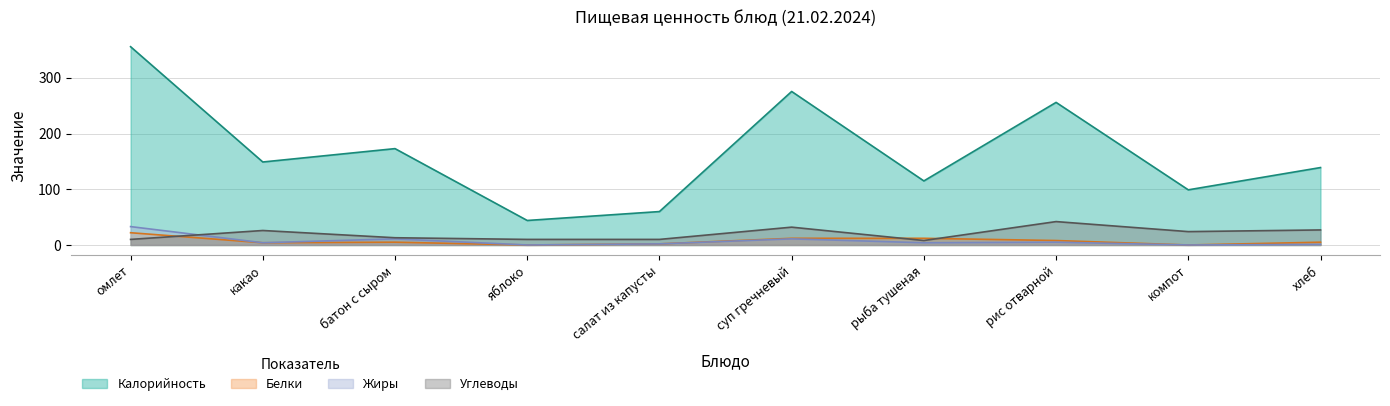

True or false: Углеводы has more than 0 points higher than both neighbors.

True